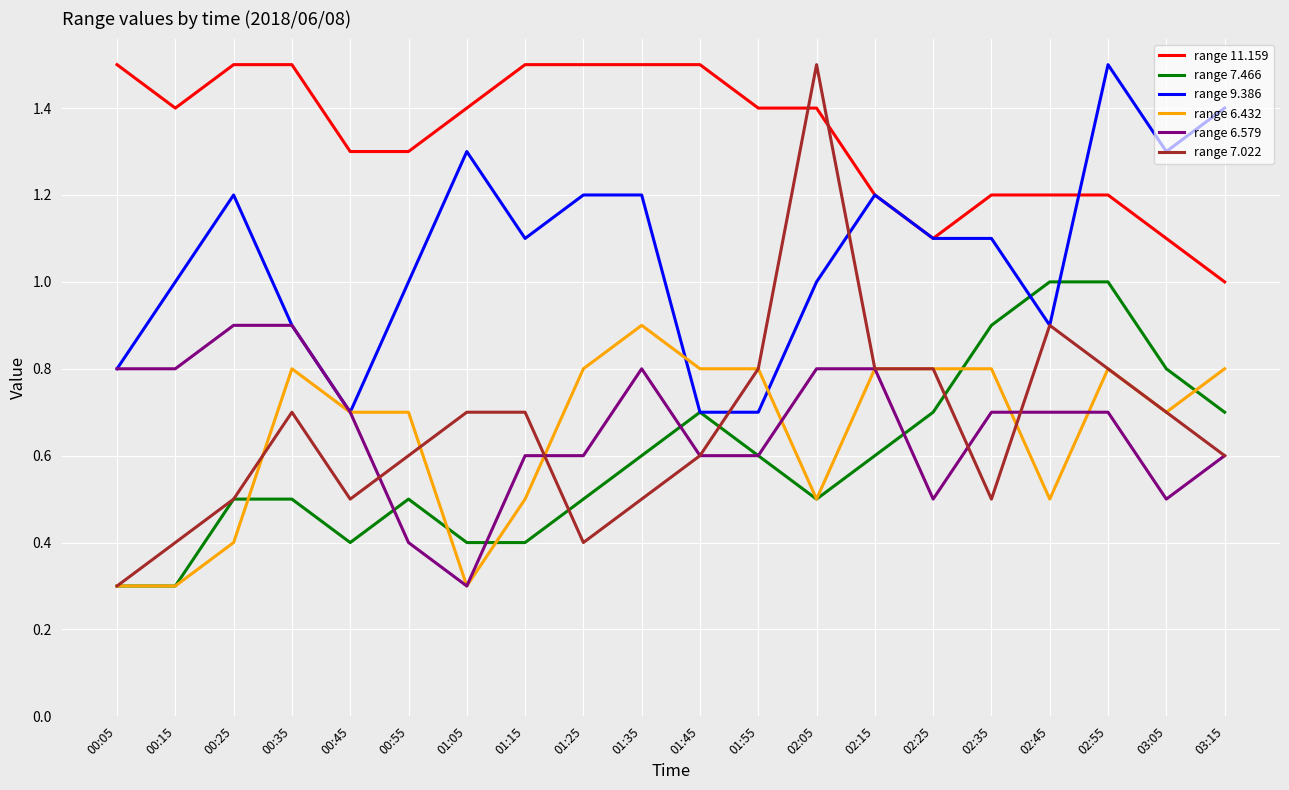

What position from the right is 02:35?

5